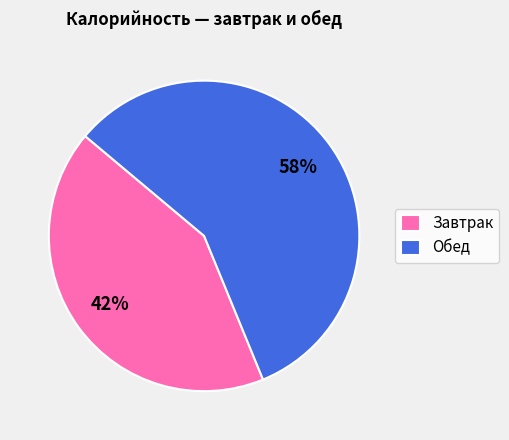

Which has a higher value, Обед or Завтрак?

Обед